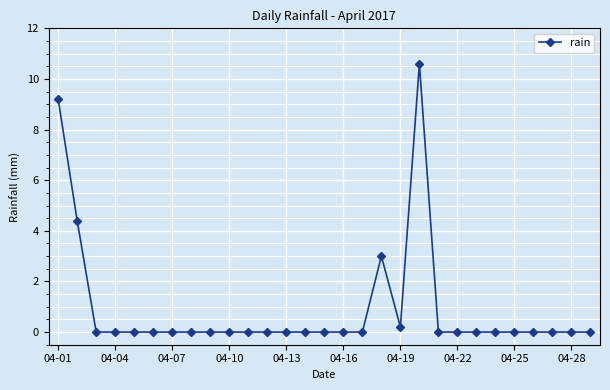

True or false: the data has more than 0 interior local peaks.

True